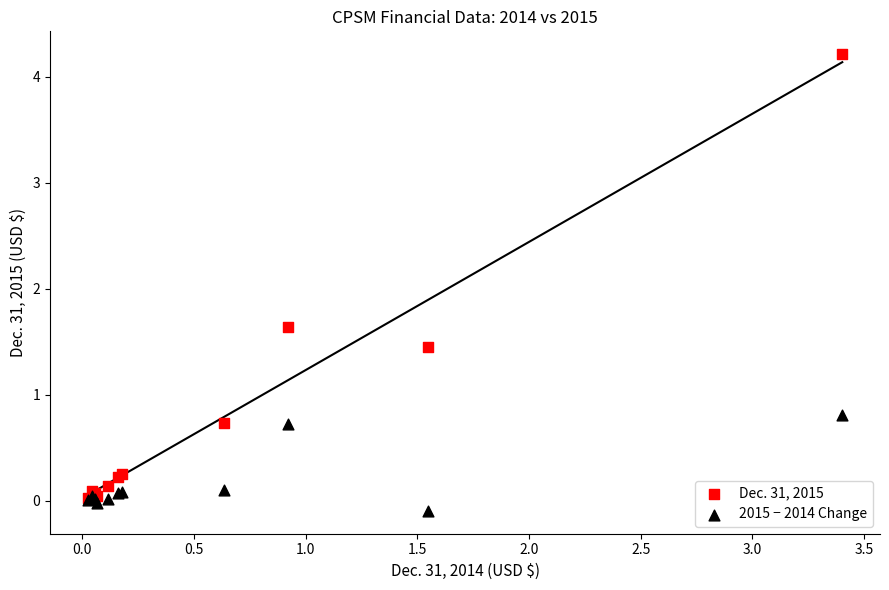

What are all the series names shown in the legend?

Dec. 31, 2015, 2015 − 2014 Change